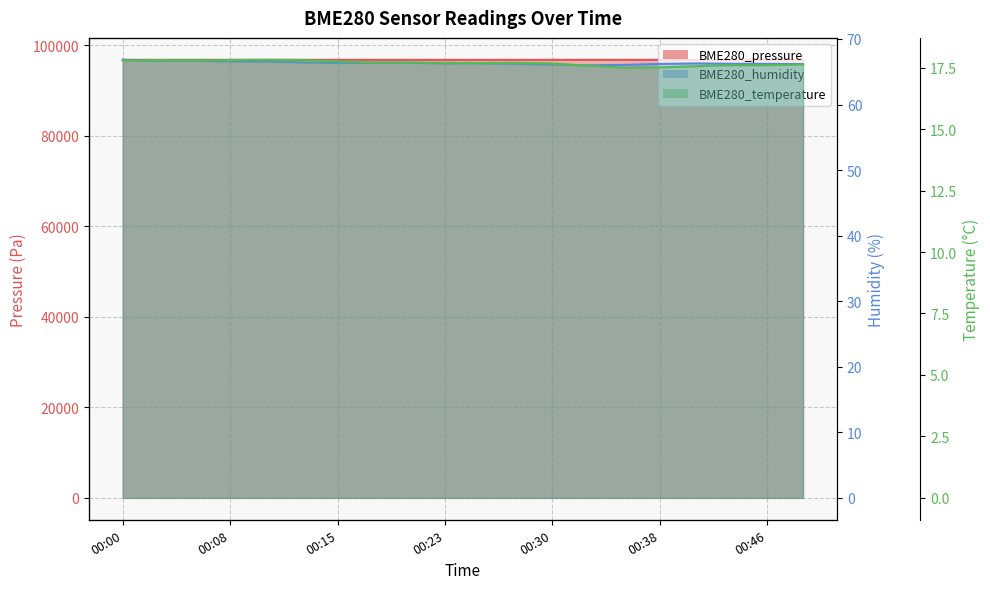

What is the average value of the BME280_humidity series?

66.3